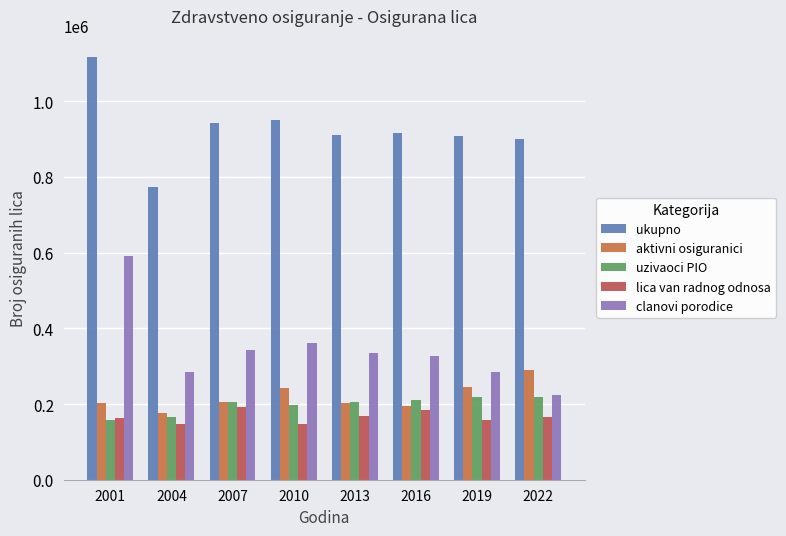

What is the sum of the ukupno values at 2007 and 2004?

1717295